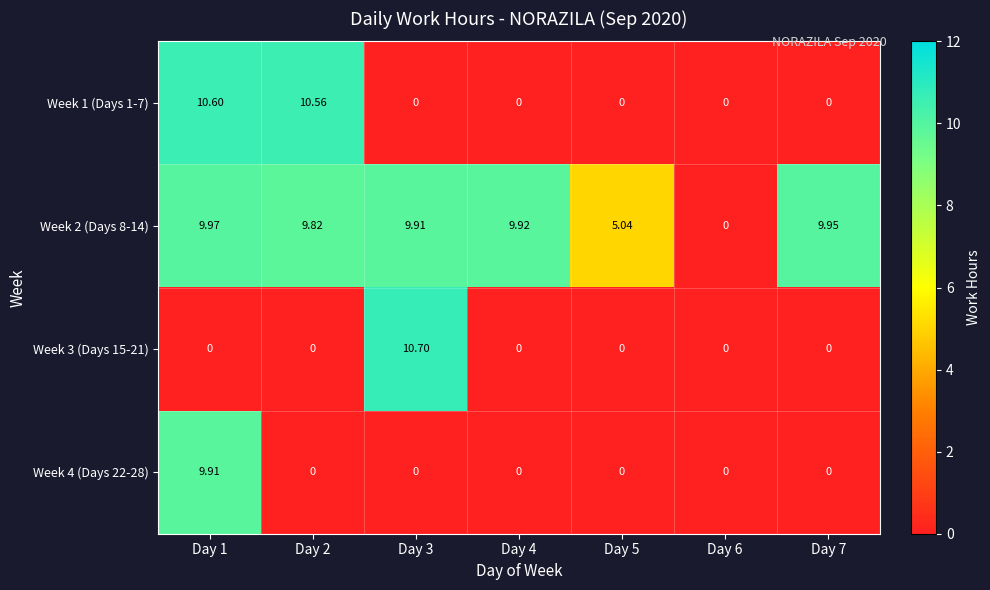

Is the value of Week 1 (Days 1-7) at Day 2 greater than the value of Week 3 (Days 15-21) at Day 6?

Yes